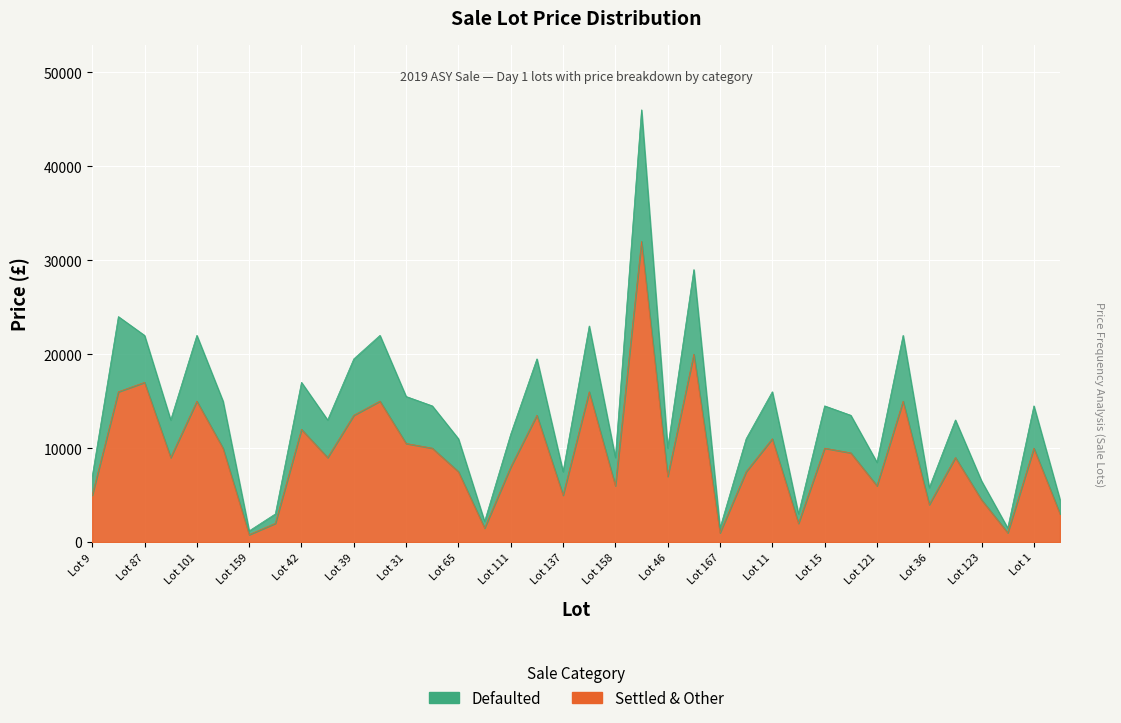

True or false: Settled & Other and Defaulted intersect in this chart.

False